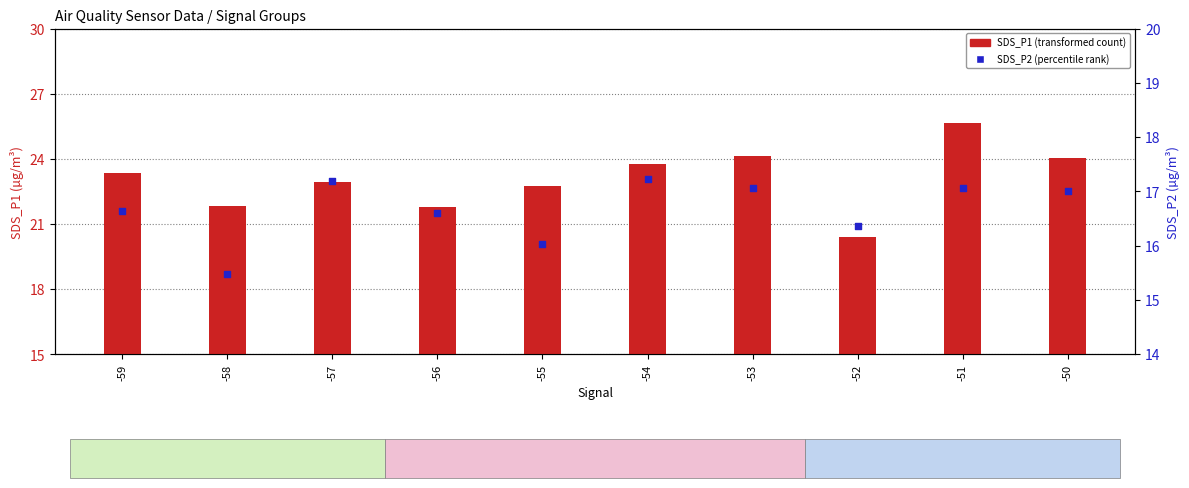

Which series contains the highest Y value?

SDS_P1 (transformed count)